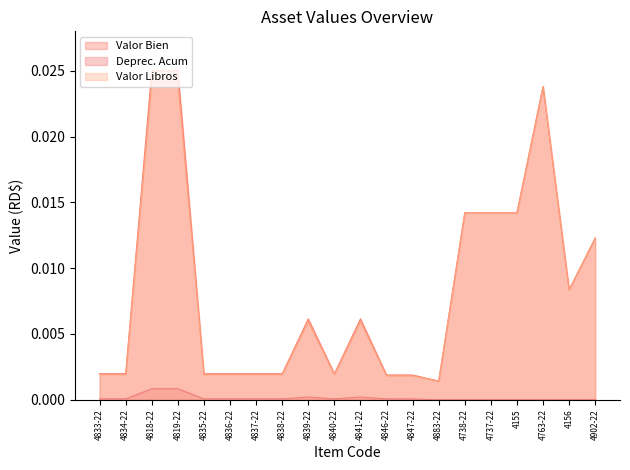

True or false: Valor Bien has a value of 0.0 at 4847-22.

False